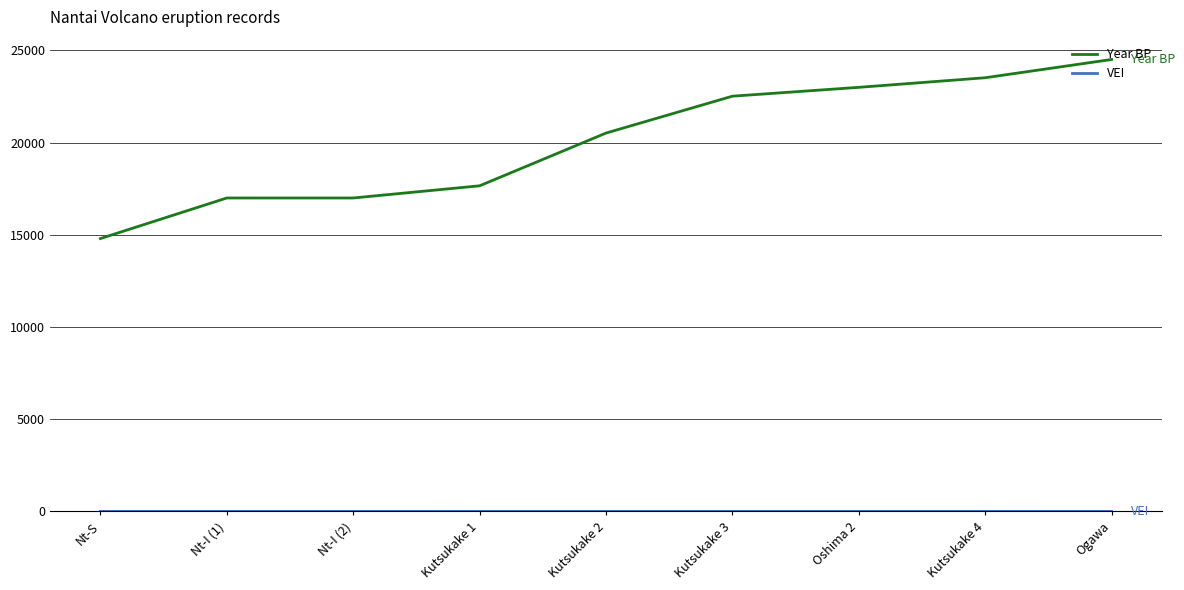

Which series has the largest range (max minus min)?

Year BP